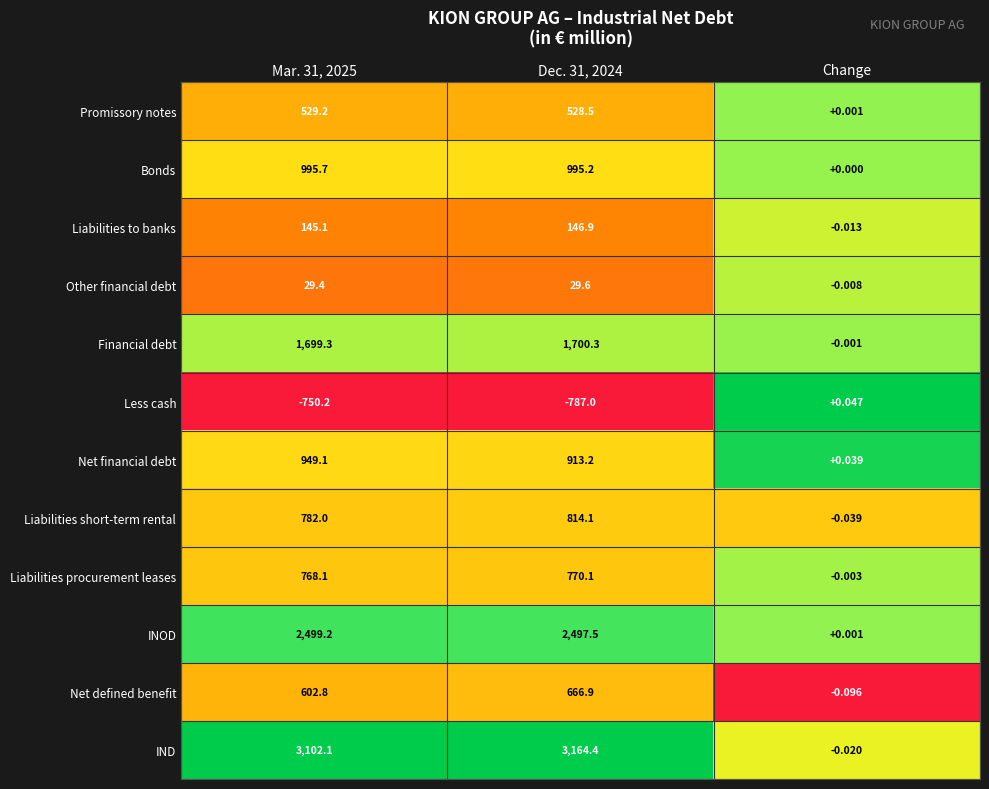

Which series has the largest range (max minus min)?

IND